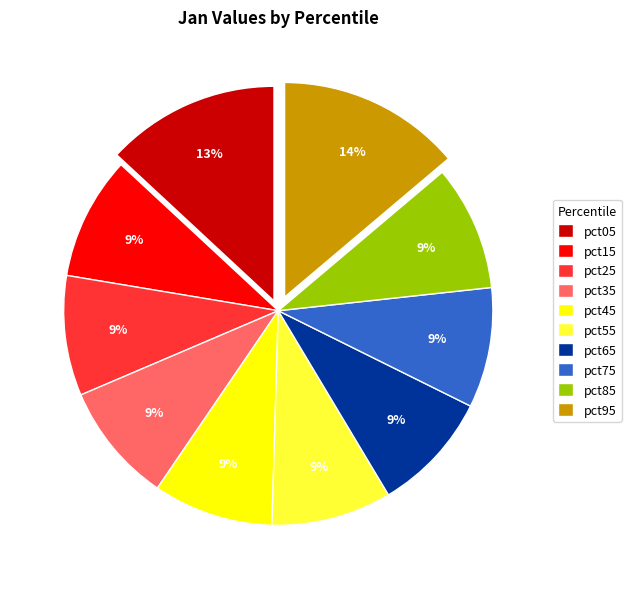

Is it true that pct55 is 9% of the pie?

True